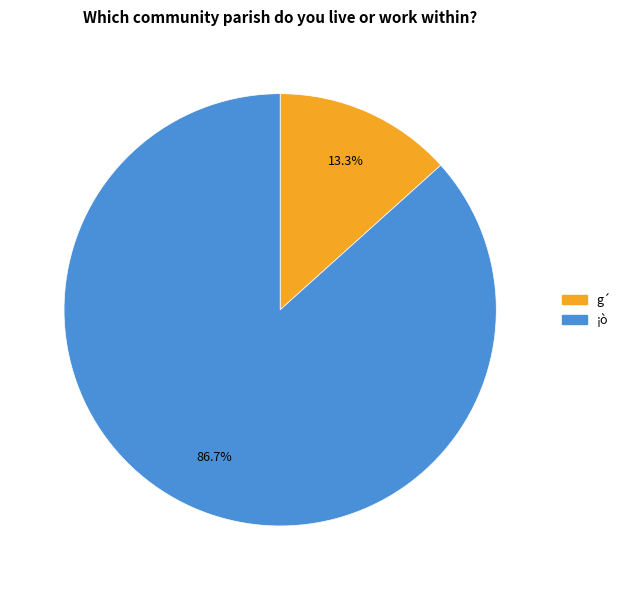

What portion of the pie excludes ¡ò?

13.3%